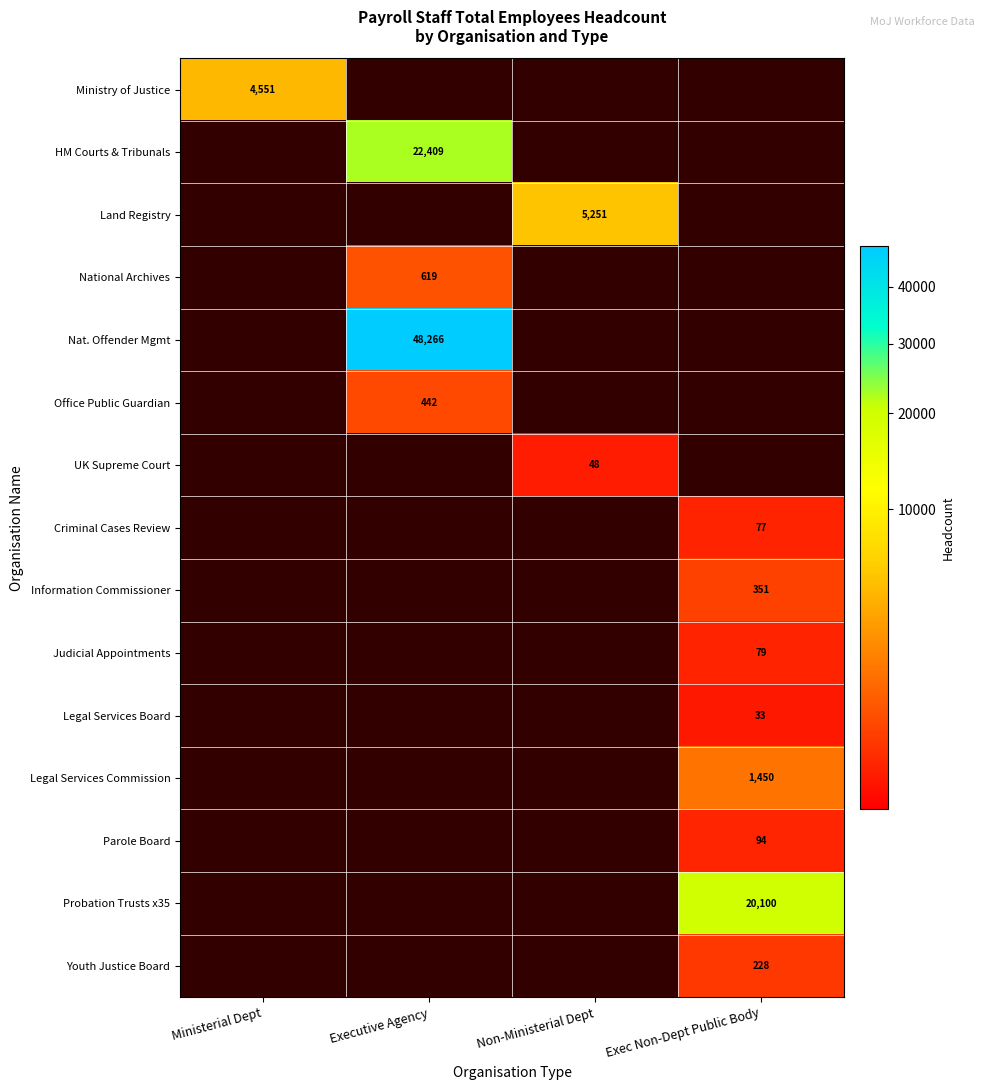

True or false: Parole Board has a value of 94 at Exec Non-Dept Public Body.

True